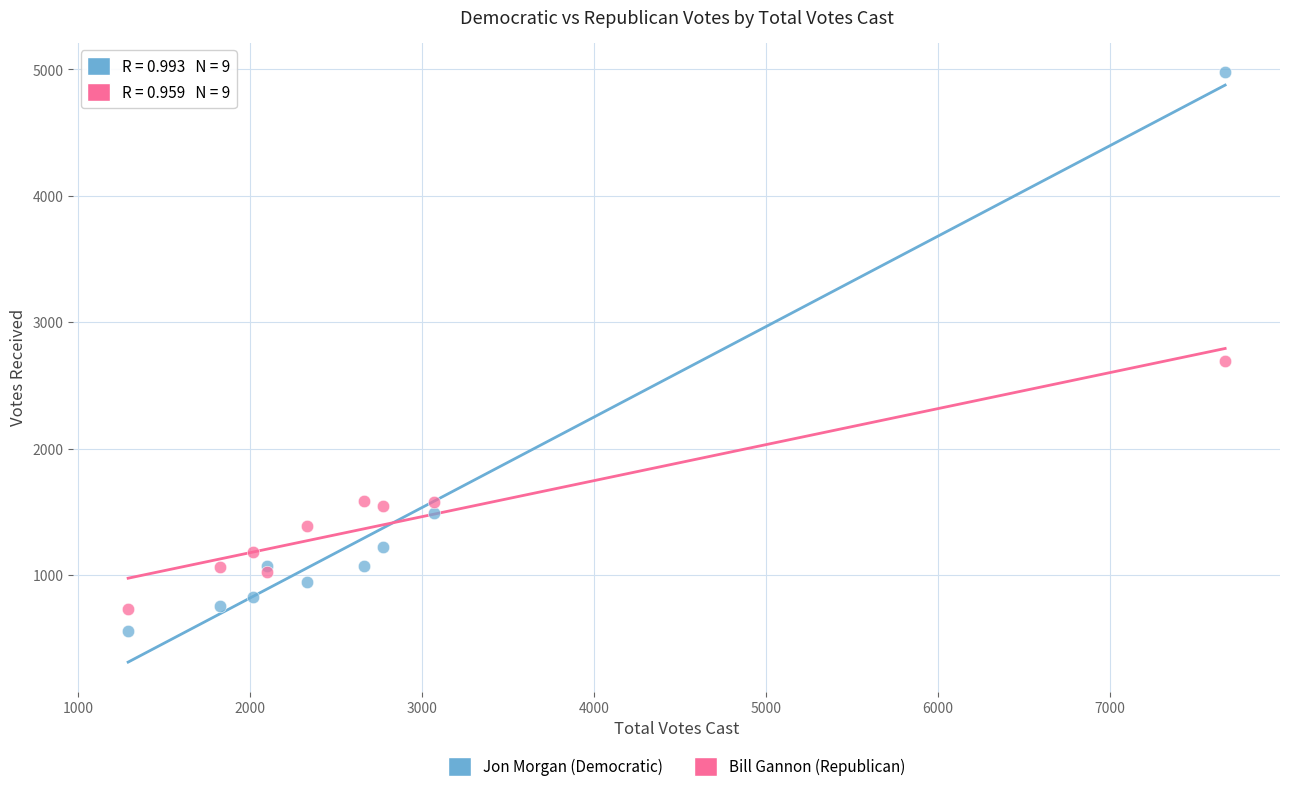

Across all series, what Y value is closest to 2768?

2692